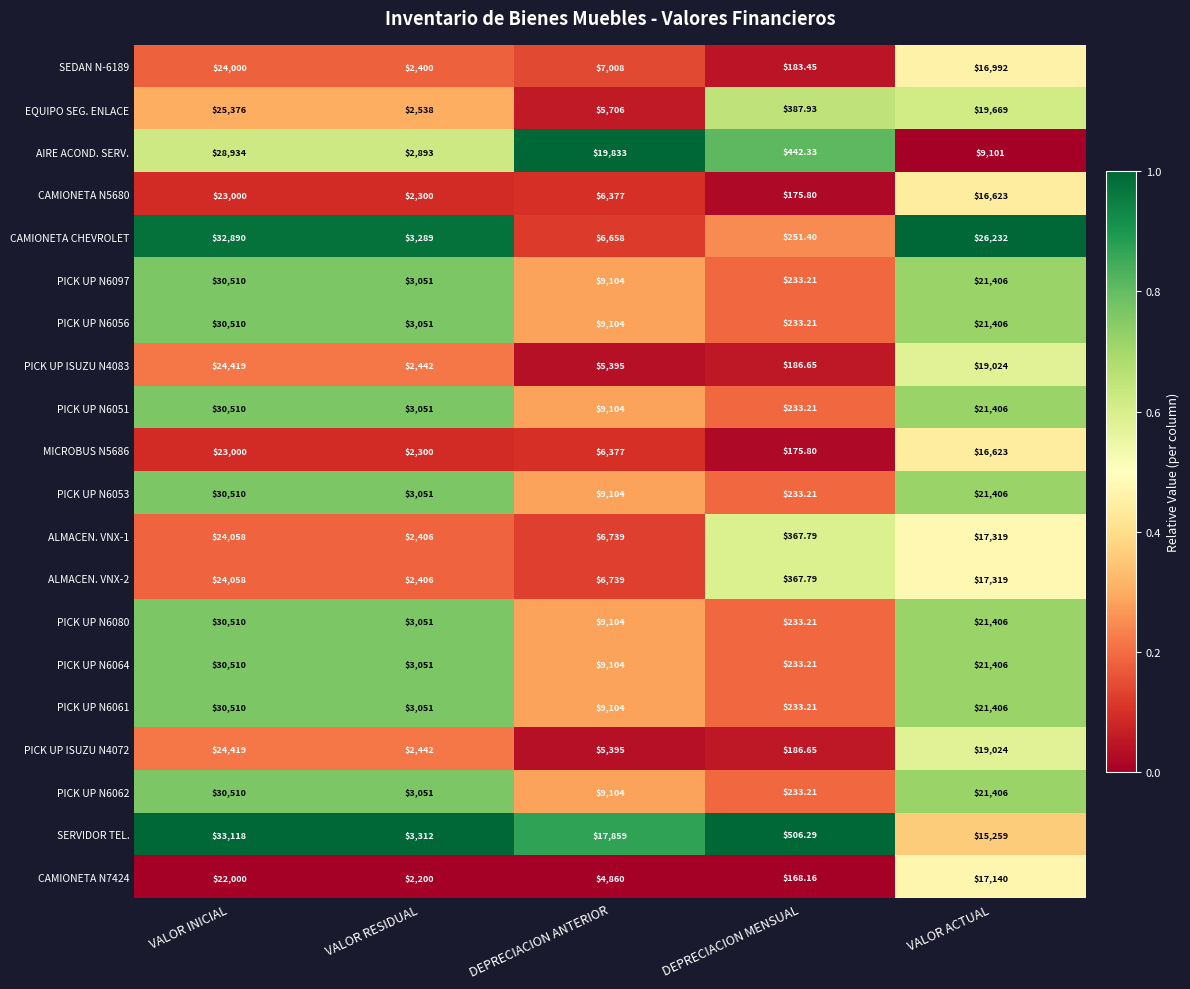

At which category is the sum across all series the highest?

VALOR INICIAL